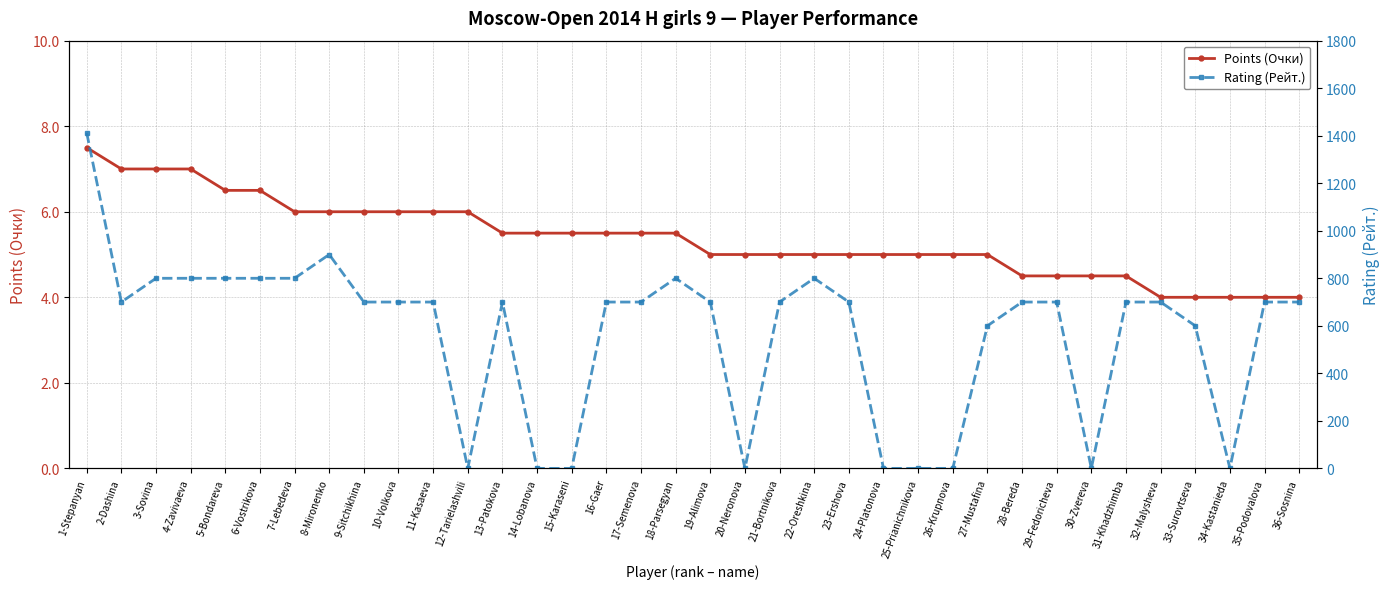

True or false: Points (Очки) and Rating (Рейт.) cross at least once.

True